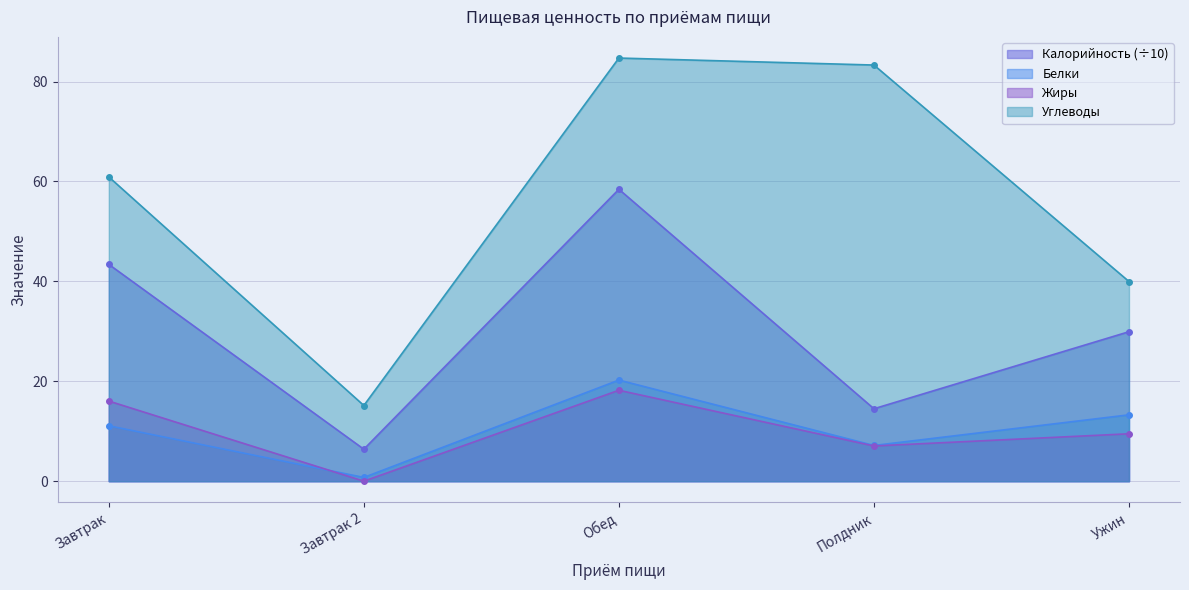

How many times do Жиры and Белки cross each other?

1